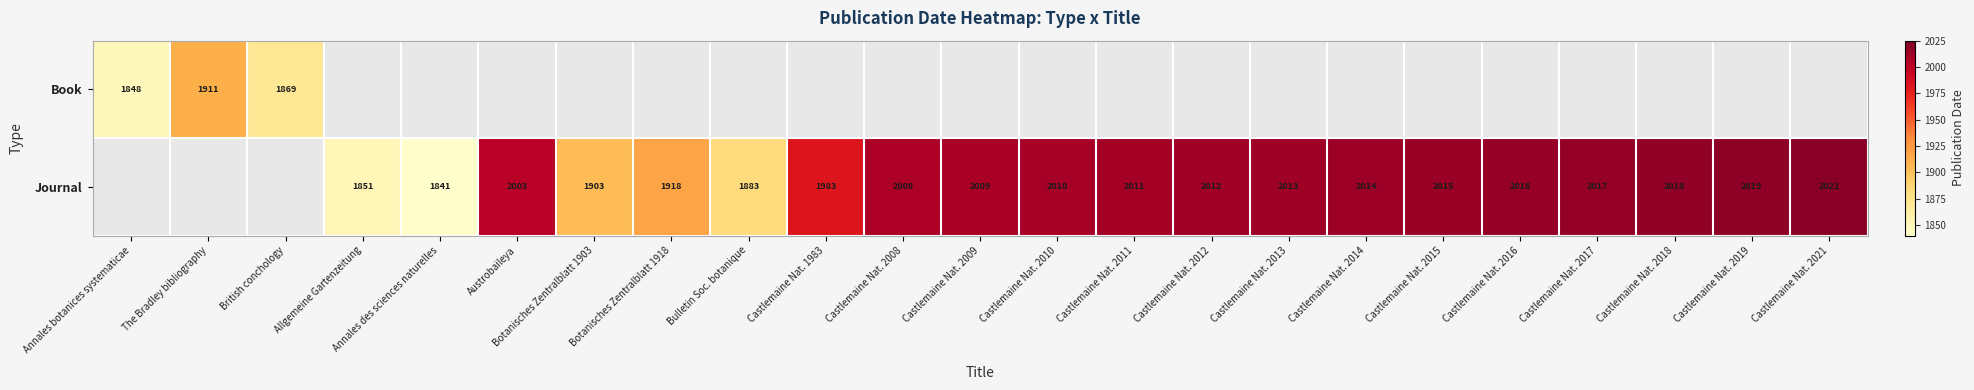

What is the difference between the Journal values at Castlemaine Nat. 1983 and Castlemaine Nat. 2013?

30